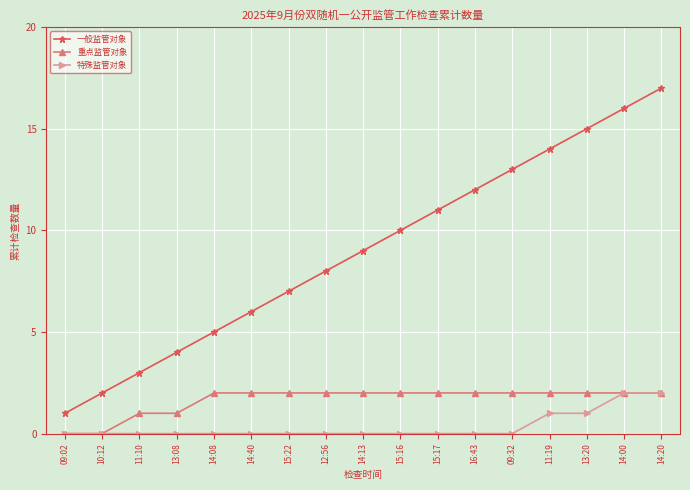

At 13:08, list the series in order from smallest to largest.

特殊监管对象, 重点监管对象, 一般监管对象